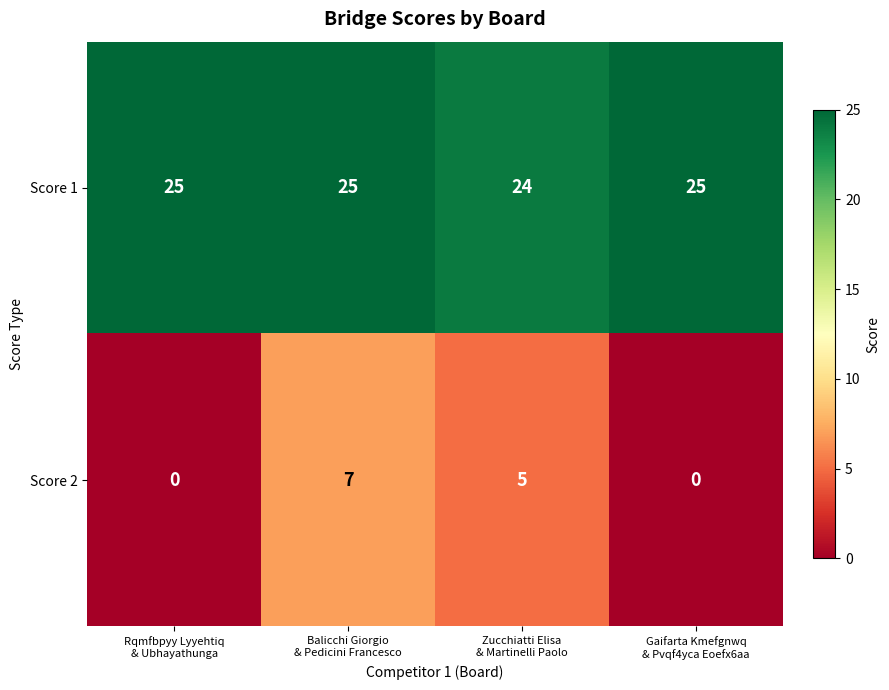

What is the difference between the maximum and minimum values in the Score 2 series?

7